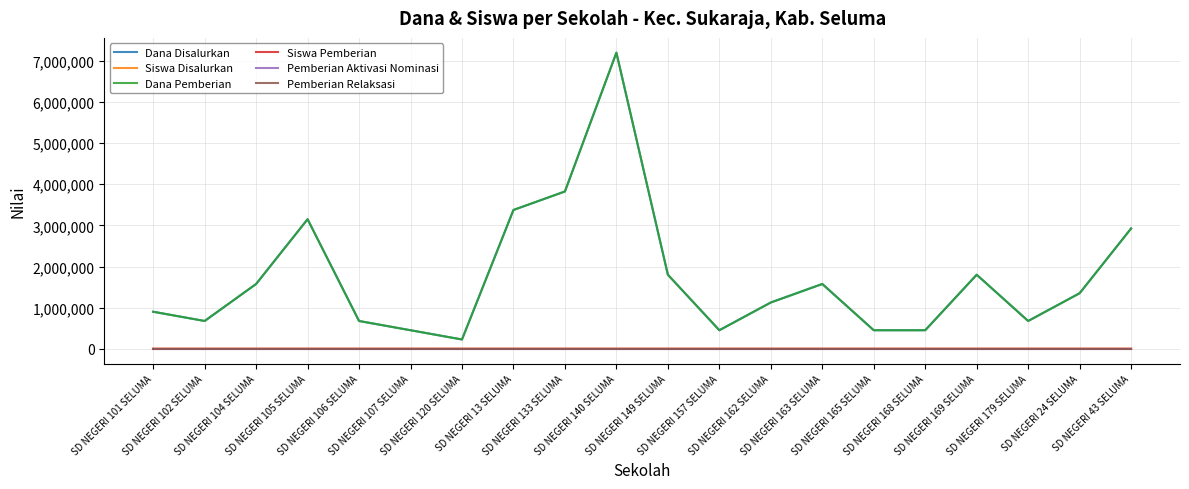

How many lines are shown in the chart?

6